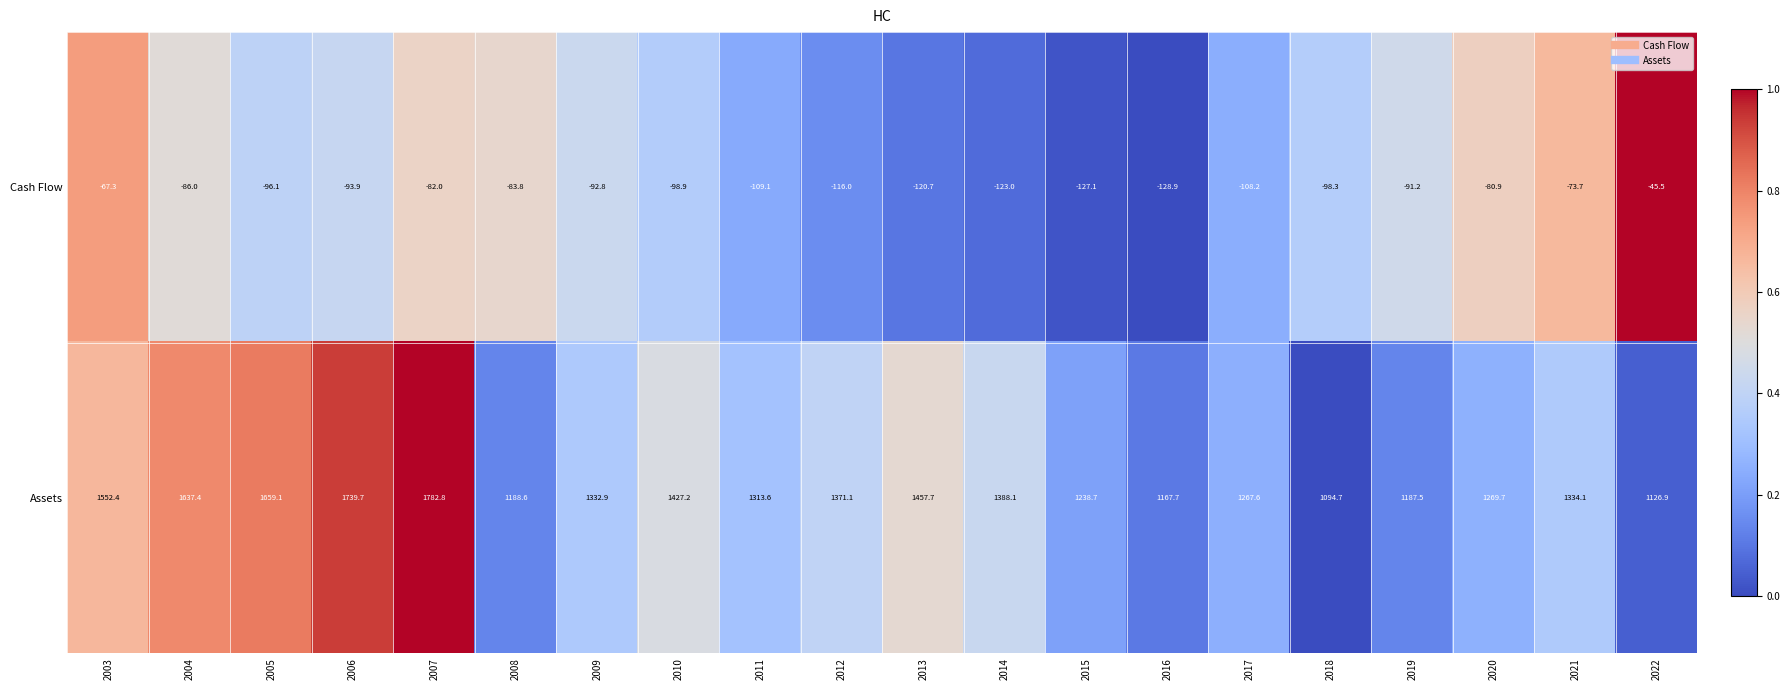

Rank the series by their maximum value, from highest to lowest.

Assets, Cash Flow